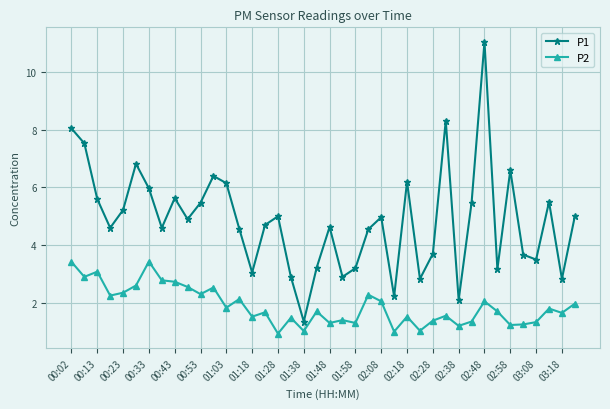

True or false: P2 and P1 cross at least once.

False